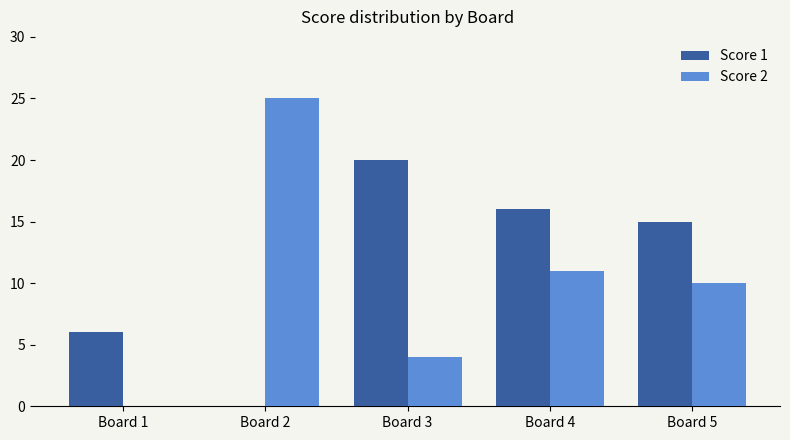

Is it true that Score 1 equals 16 at Board 4?

True